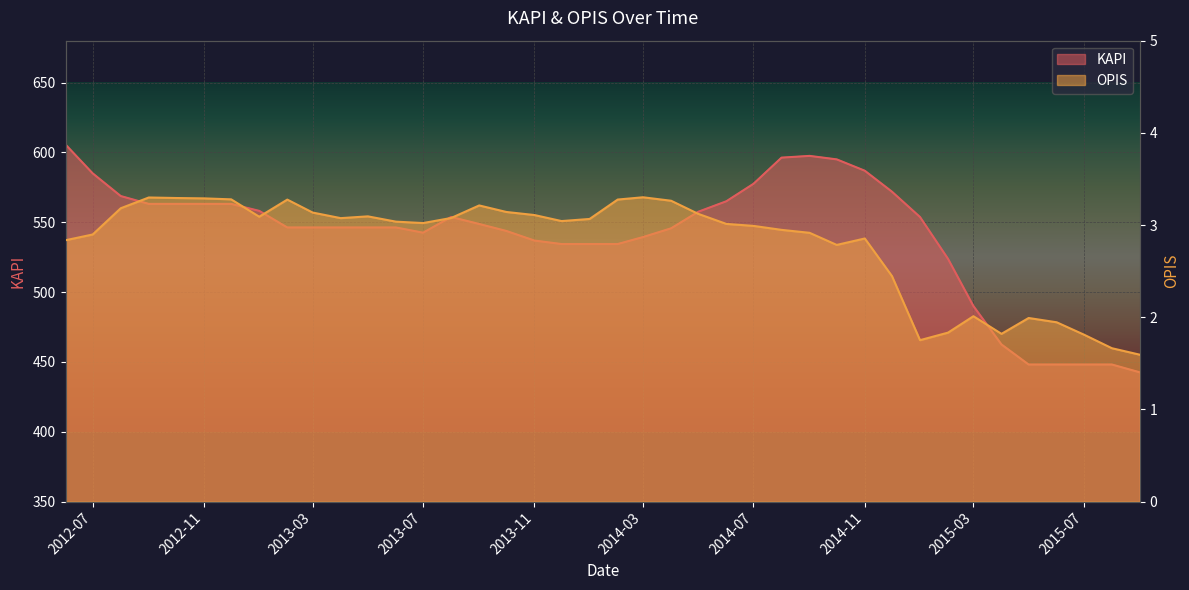

Where is the first local minimum for KAPI?

2013-07